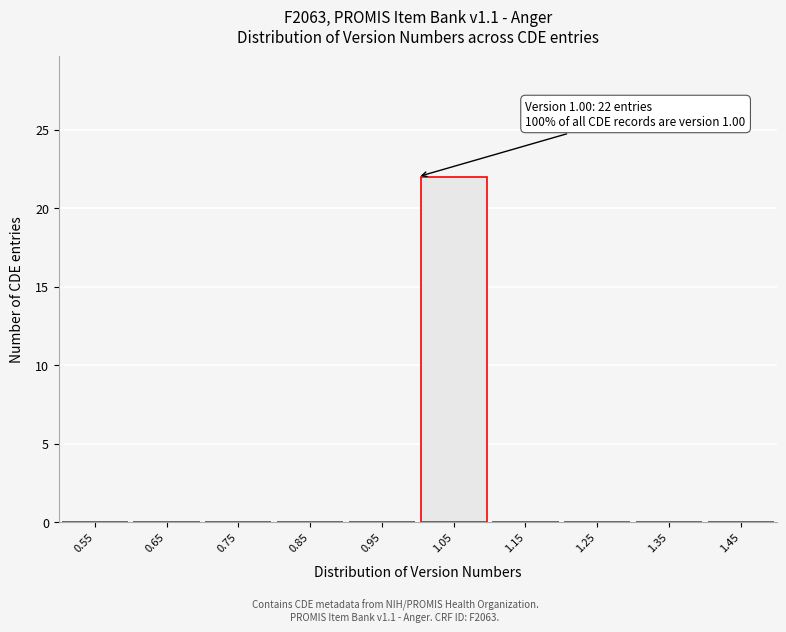

Which range on the x-axis has the tallest bar?

1.0 to 1.1